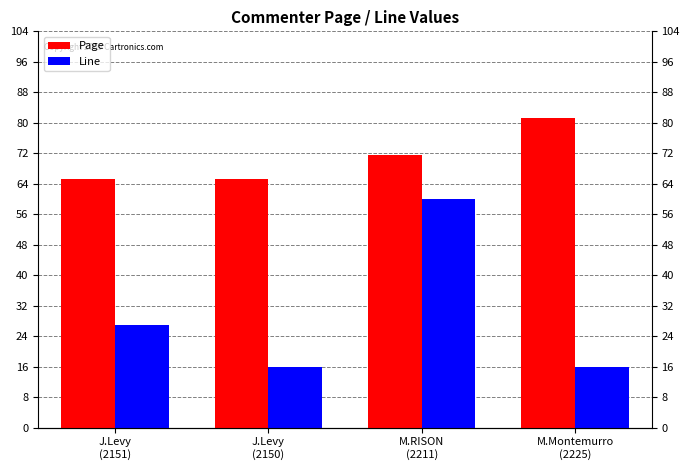

What are all the series names shown in the legend?

Page, Line